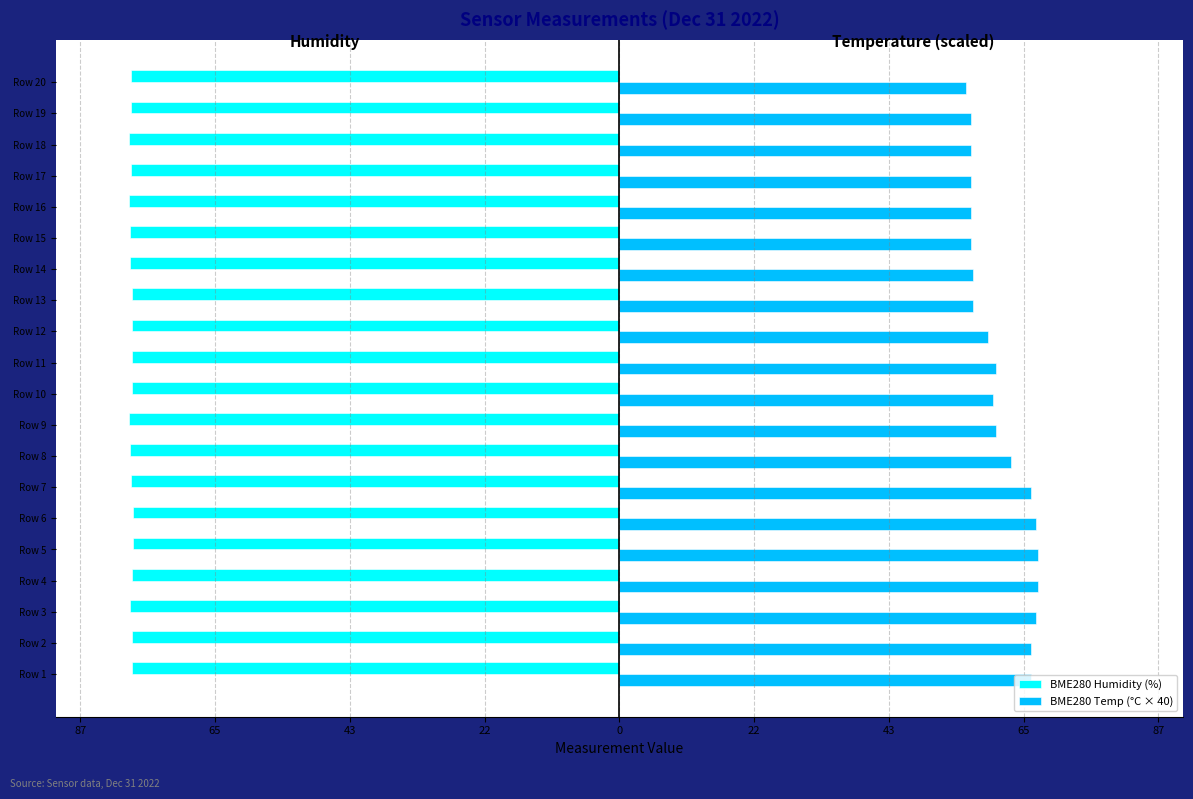

What are all the series names shown in the legend?

BME280 Humidity (%), BME280 Temp (°C × 40)